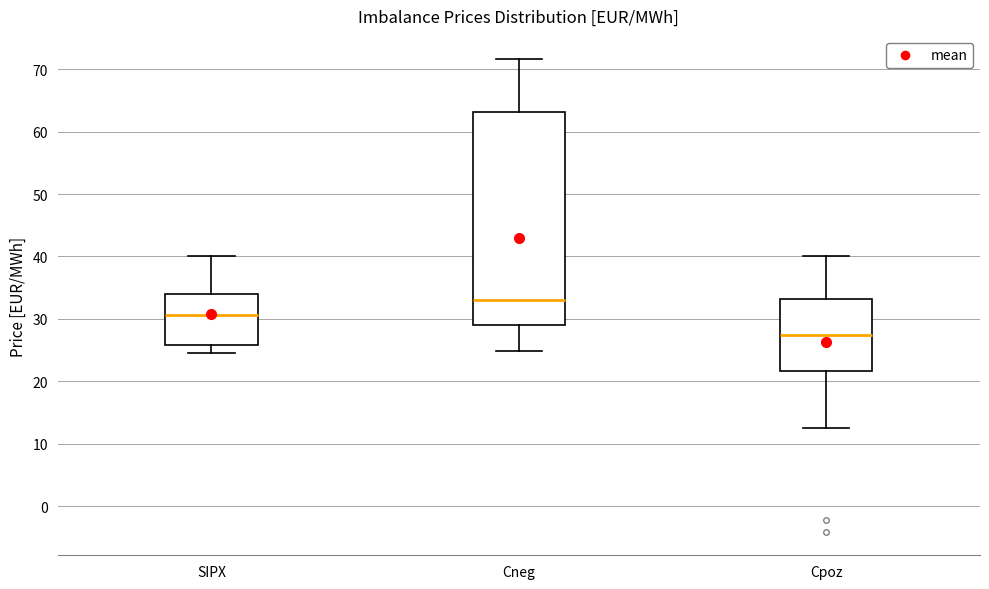

Which box's median line is the lowest?

Cpoz